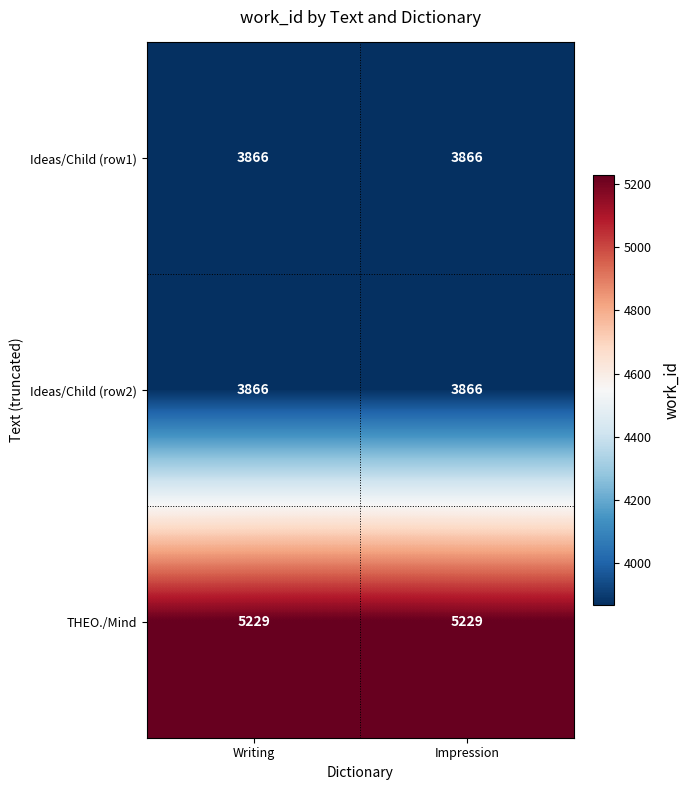

What is the average value of the Ideas/Child (row2) series?

3866